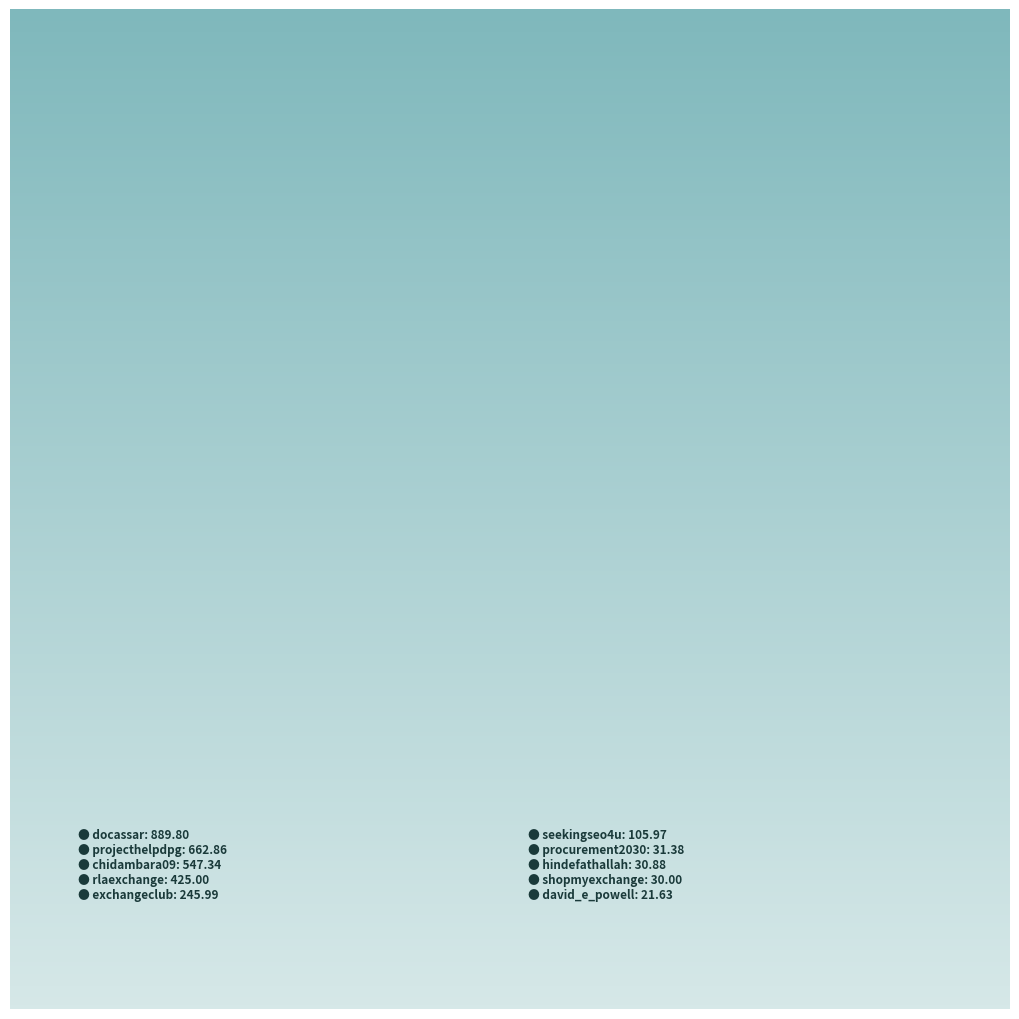

How many slices are in this pie chart?

10